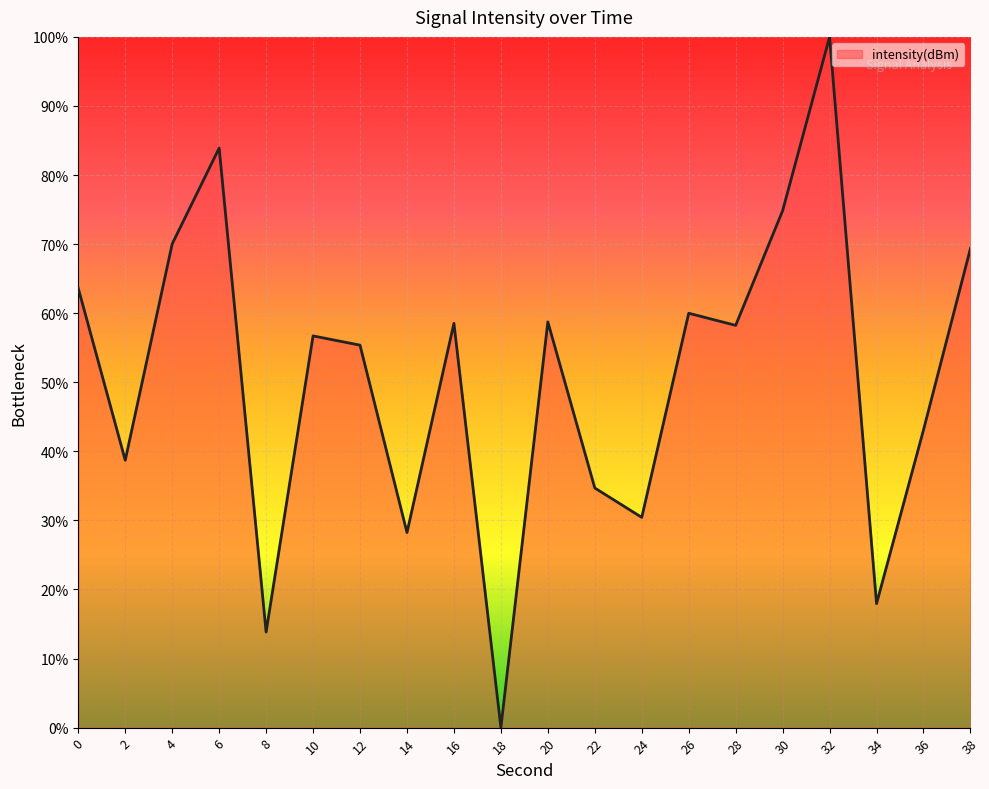

At which category does the data reach its first local valley?

2